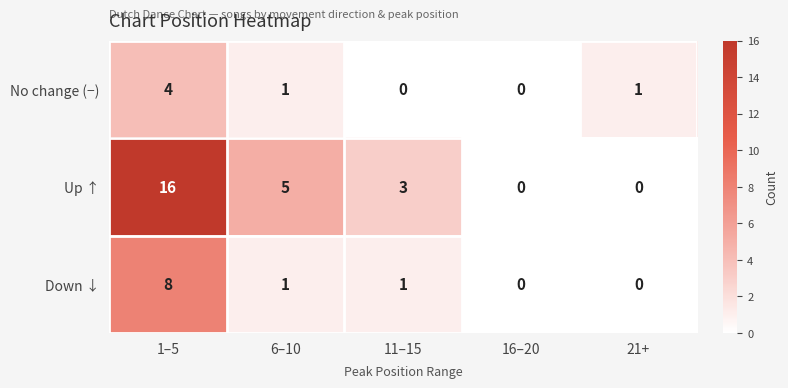

The value of Up ↑ at 11–15 is 3. True or false?

True